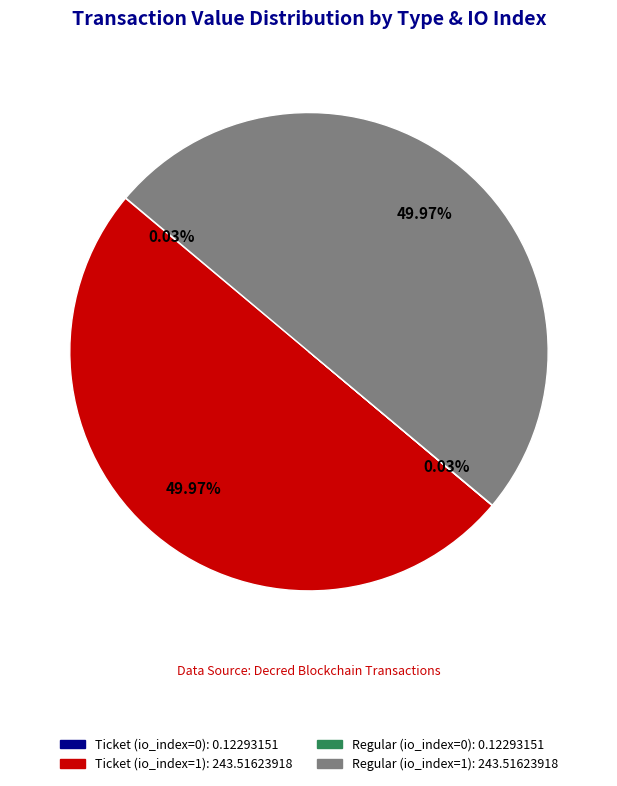

What is the ratio of the value at Ticket (io_index=1) to the value at Regular (io_index=1)?

1.0